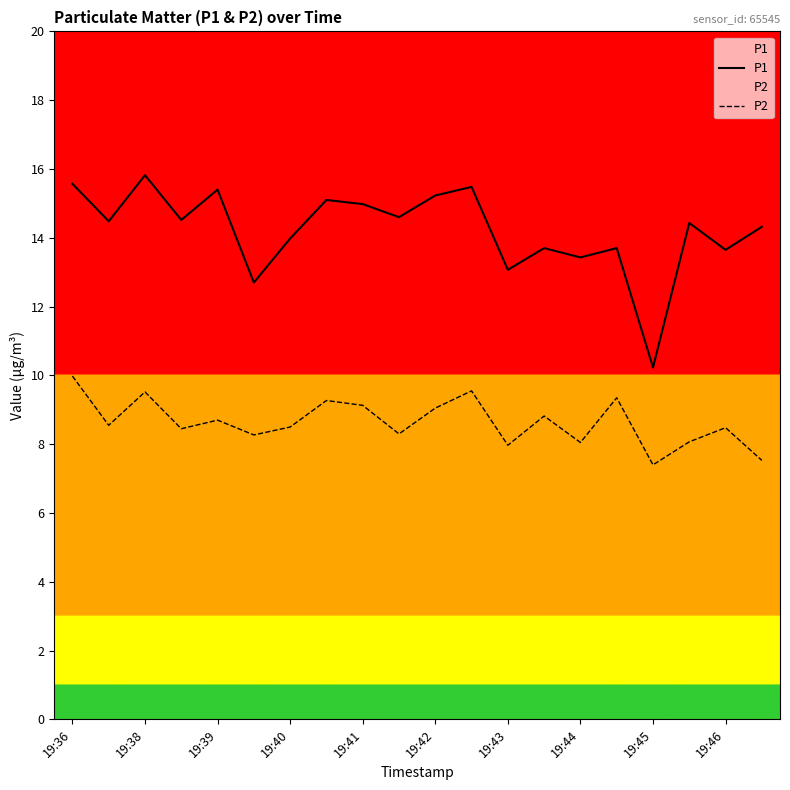

True or false: P1 and P2 intersect in this chart.

False